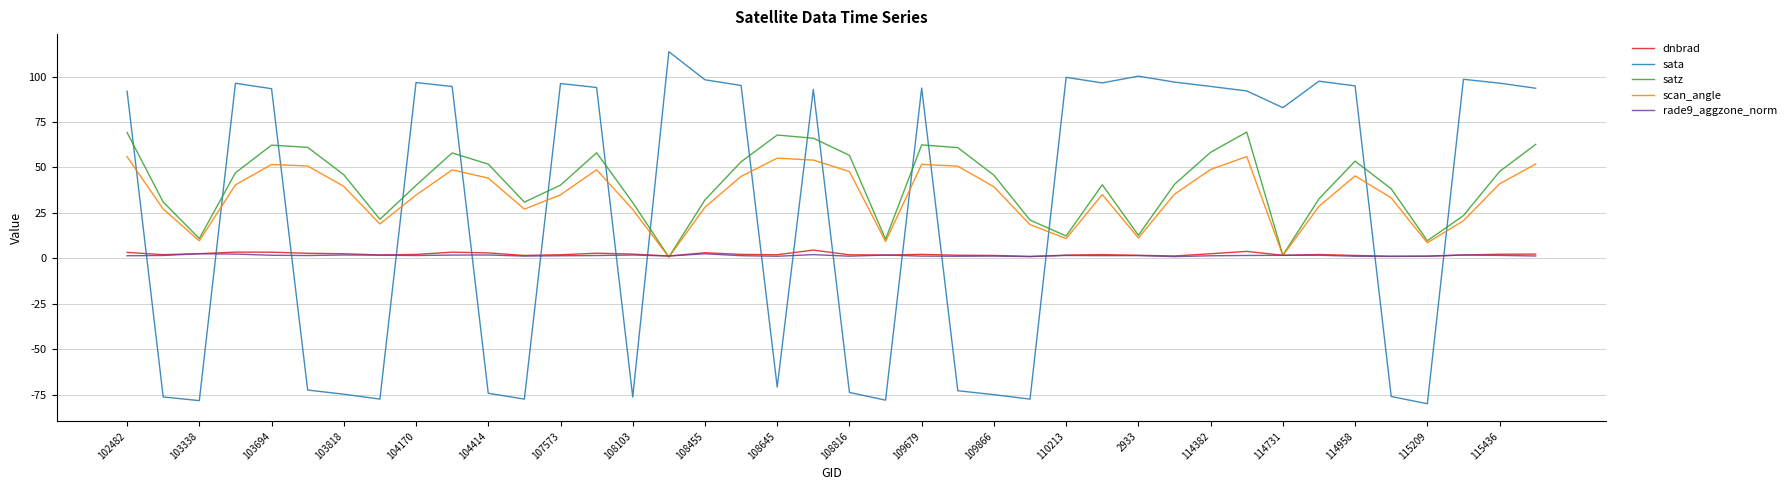

Which series ends up on top after the final intersection of sata and scan_angle?

sata